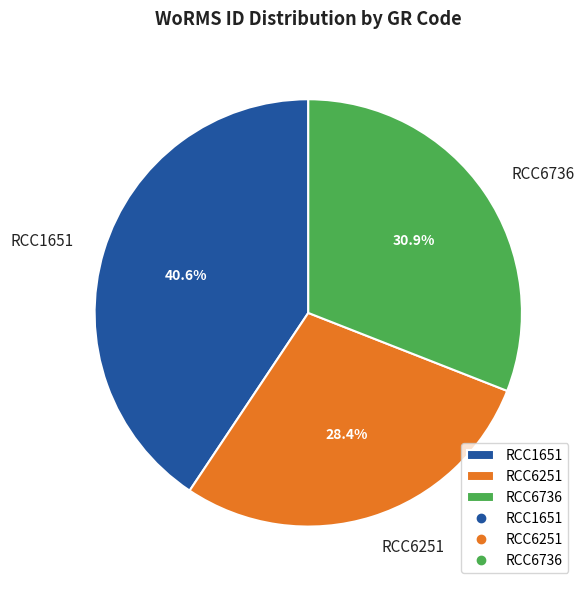

To the nearest percent, what percentage of the pie is RCC6736?

31%